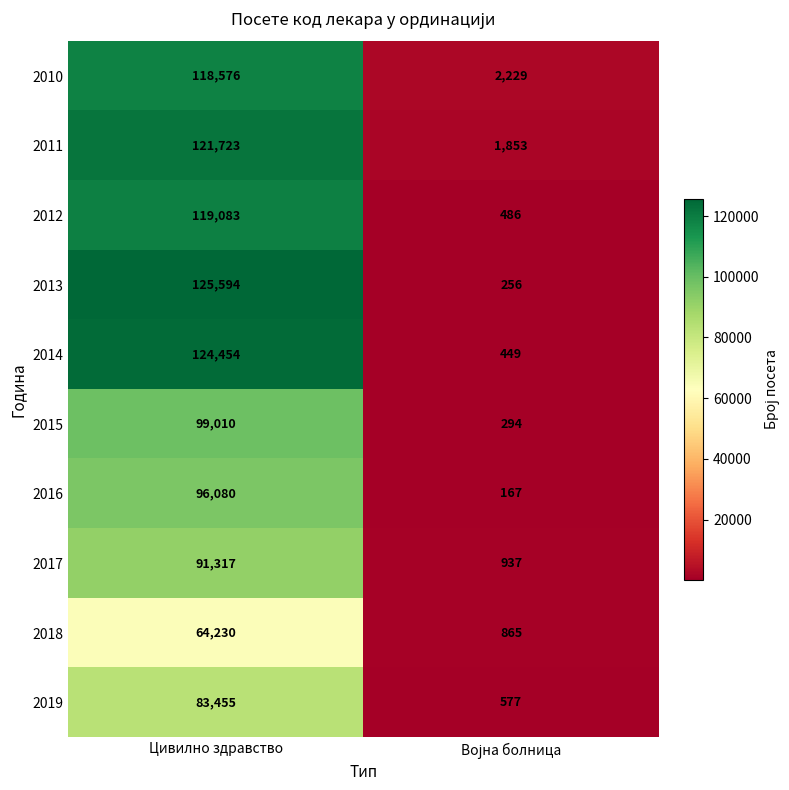

Reading left to right, what are all the values shown in this chart?

2010: 118576	2229
2011: 121723	1853
2012: 119083	486
2013: 125594	256
2014: 124454	449
2015: 99010	294
2016: 96080	167
2017: 91317	937
2018: 64230	865
2019: 83455	577